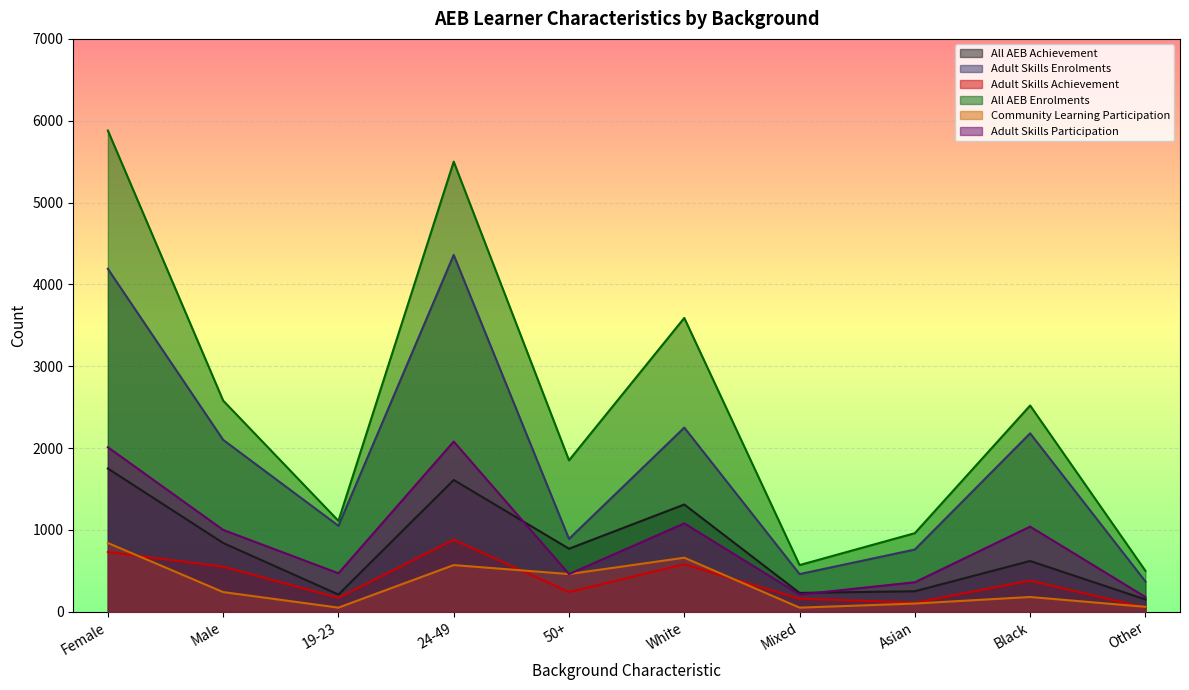

At which label is All AEB Achievement closest to 950?

Male